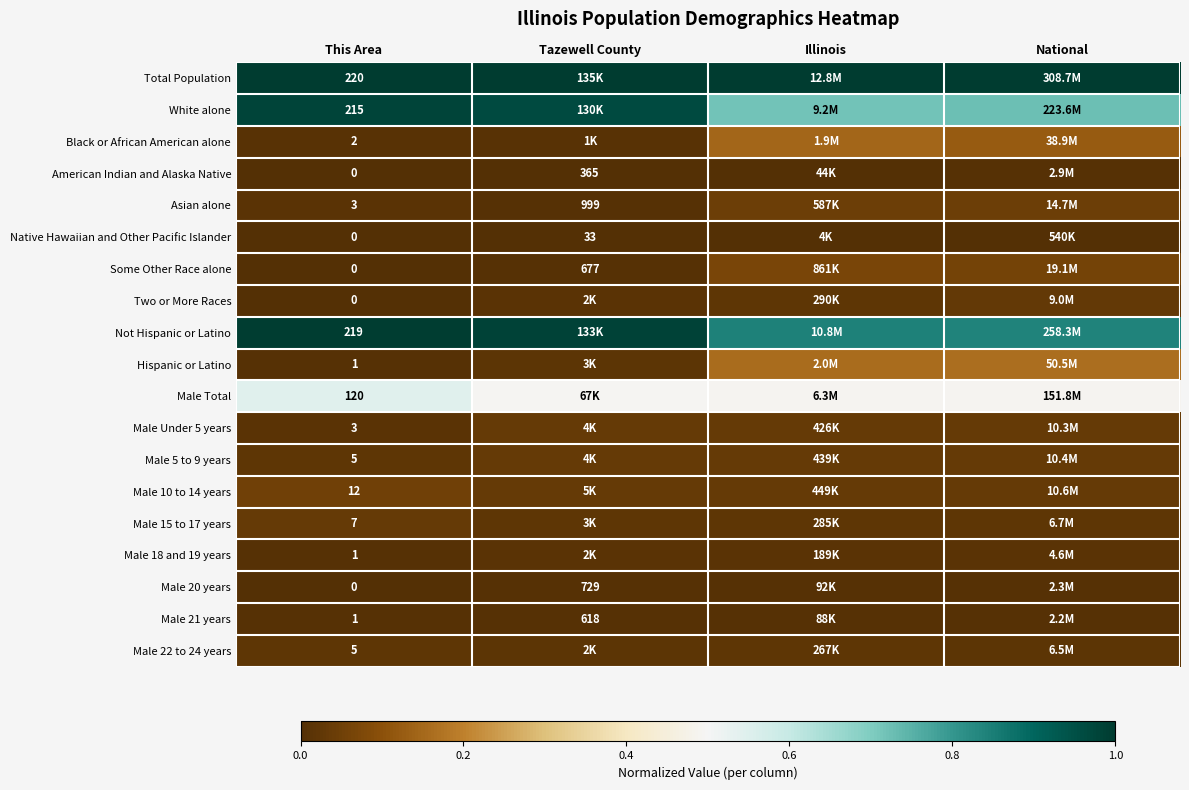

Where is Male 20 years nearest to the value 0?

This Area